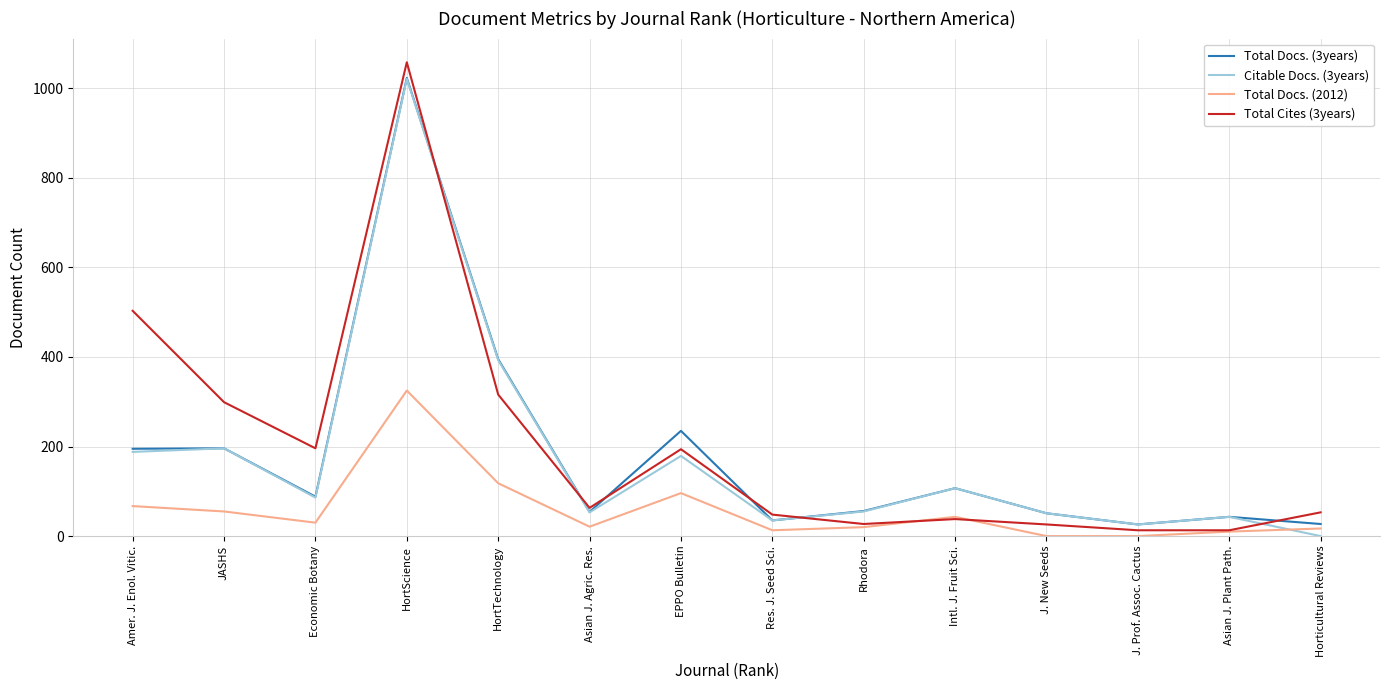

What are all the series names shown in the legend?

Total Docs. (3years), Citable Docs. (3years), Total Docs. (2012), Total Cites (3years)